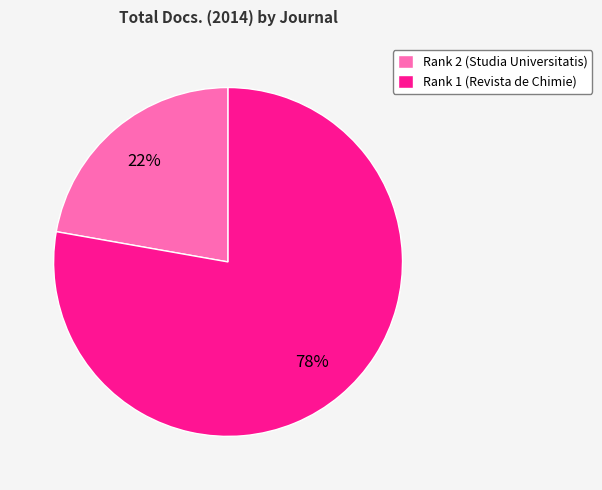

To the nearest percent, what portion does Rank 1 (Revista de Chimie) represent?

78%